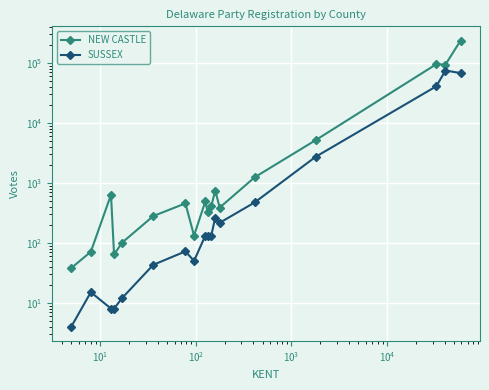

True or false: NEW CASTLE and SUSSEX intersect in this chart.

False